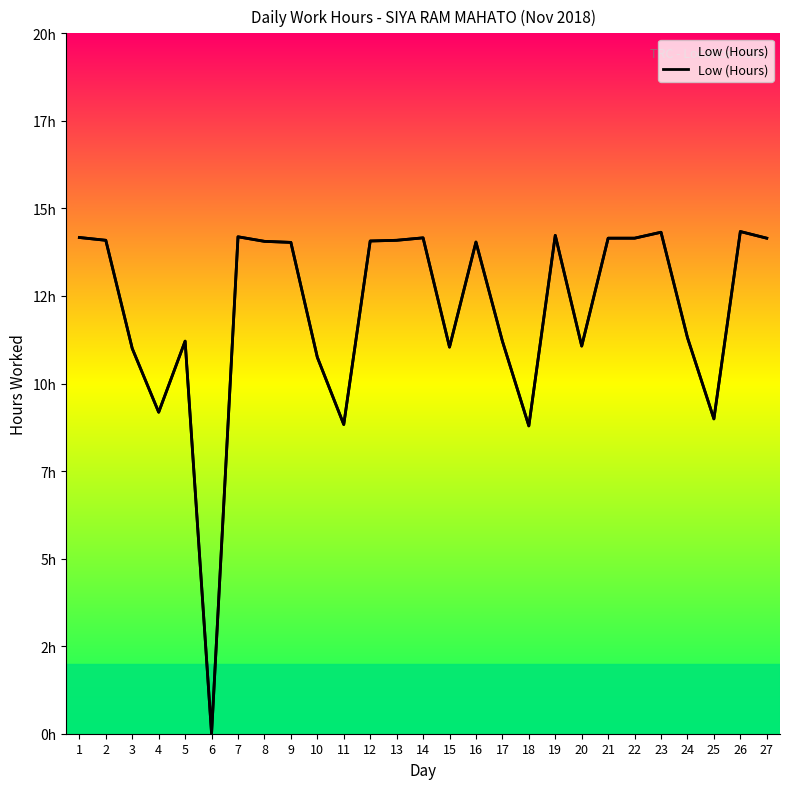

How many data points are less than 14?

12